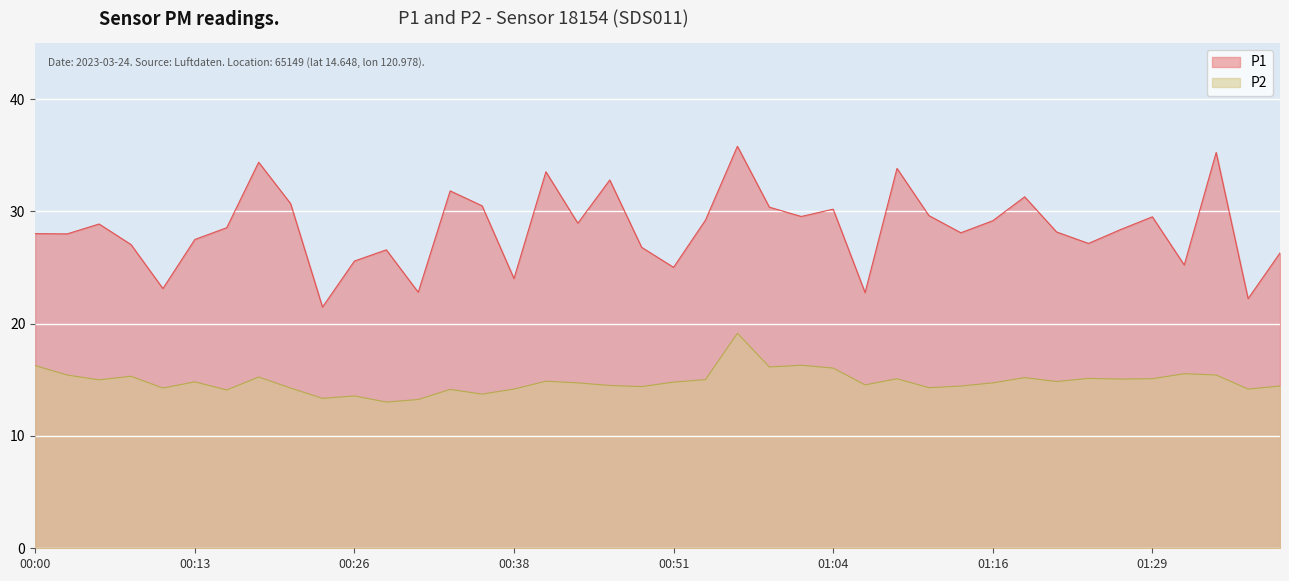

Rank the series by their maximum value, from highest to lowest.

P1, P2